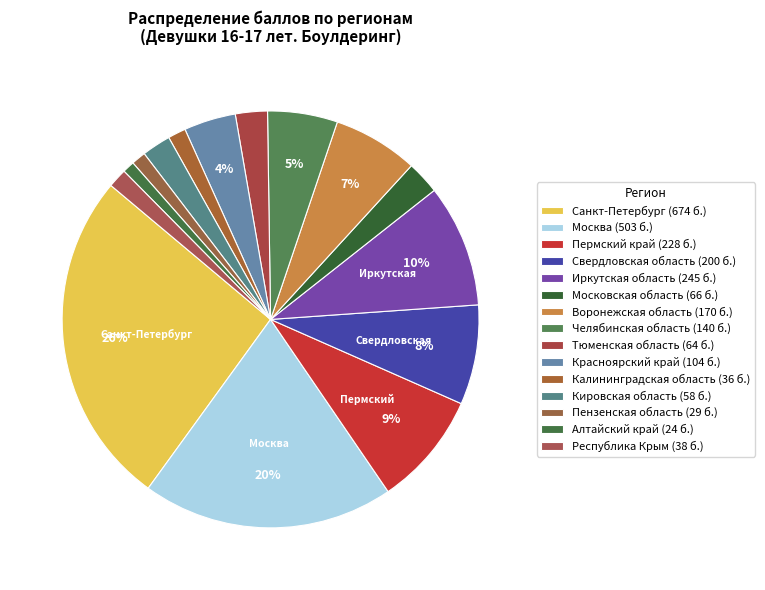

To the nearest percent, what is the difference between the largest and smallest slice percentages?

25%